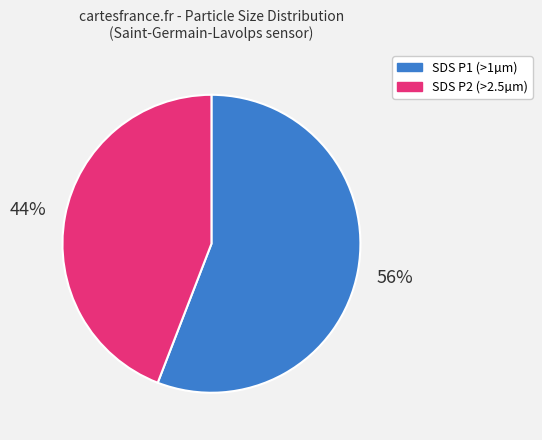

To the nearest percent, what is the difference between the largest and smallest slice percentages?

12%